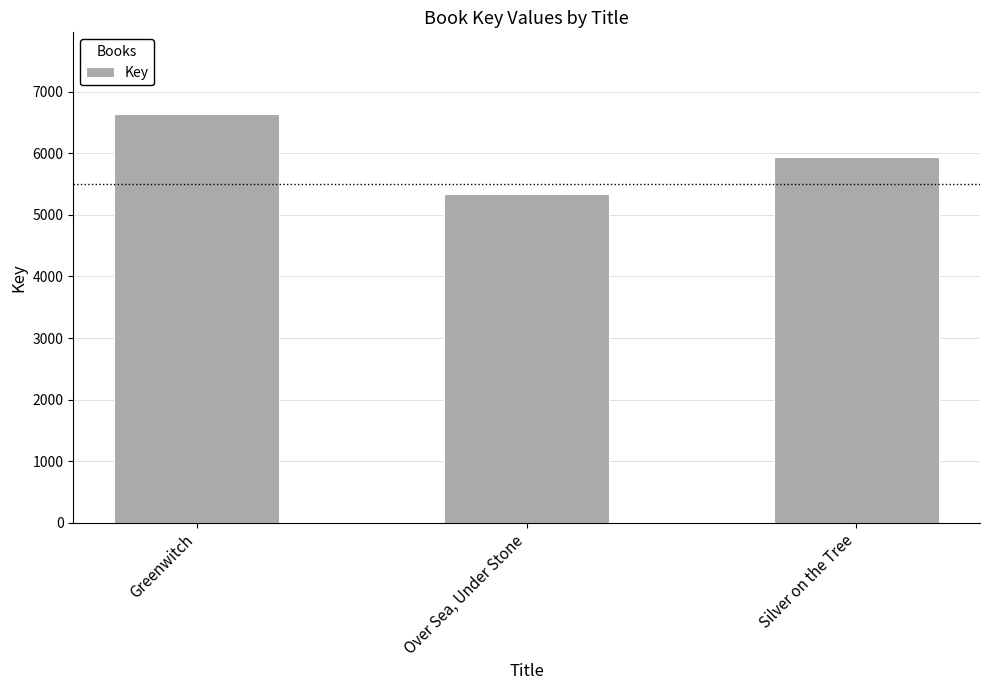

List the labels in order of value, largest first.

Greenwitch, Silver on the Tree, Over Sea, Under Stone